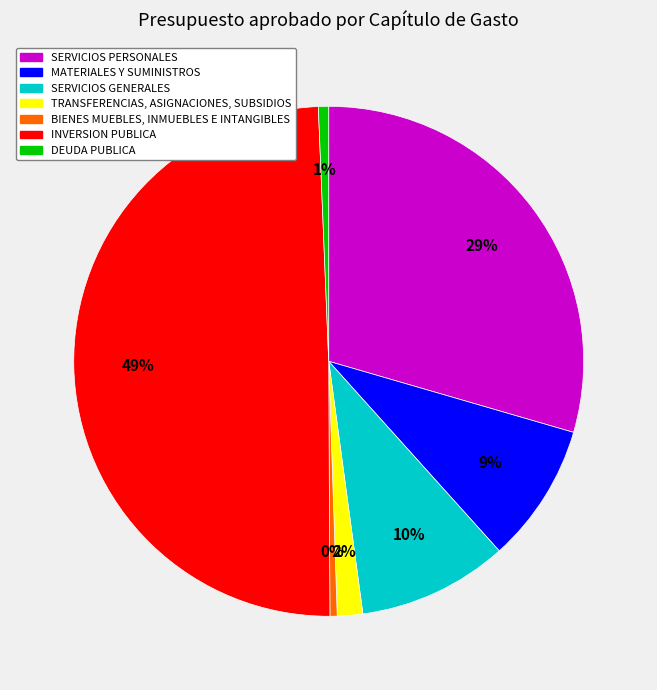

What is the ratio of the value at INVERSION PUBLICA to the value at SERVICIOS PERSONALES?

1.7